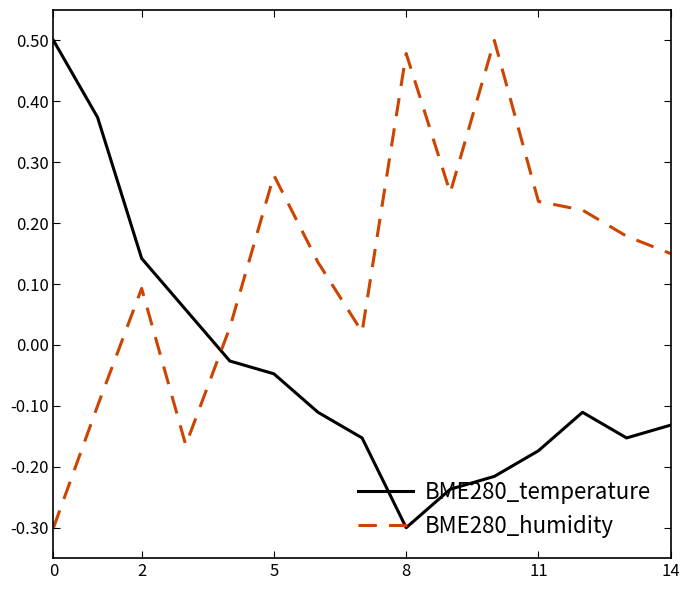

What is the smallest value displayed?

-0.3